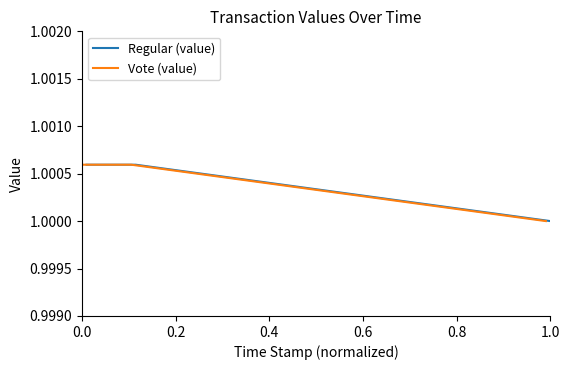

What are all the series names shown in the legend?

Regular (value), Vote (value)